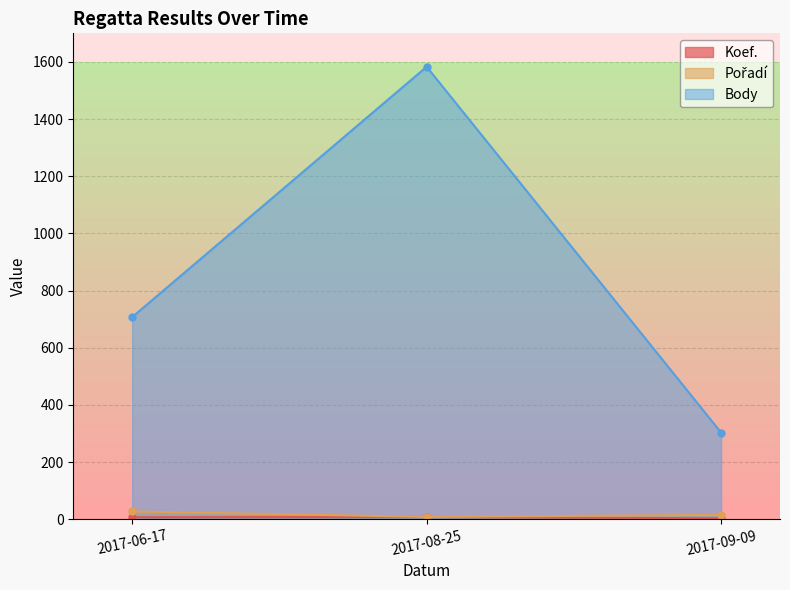

True or false: Body has a value of 216 at 2017-06-17.

False